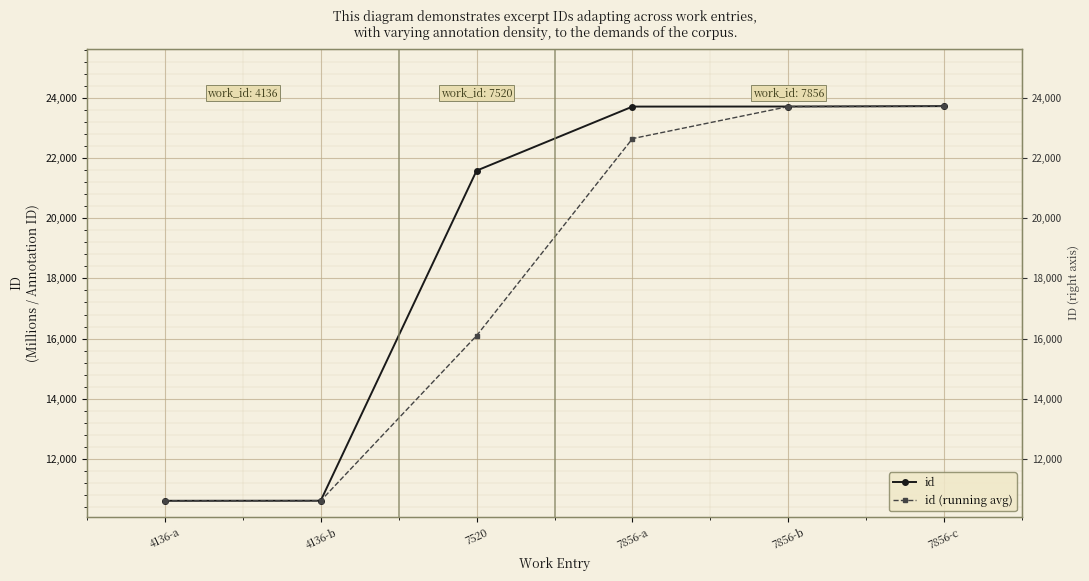

What is the maximum value shown in the chart?

23721.0